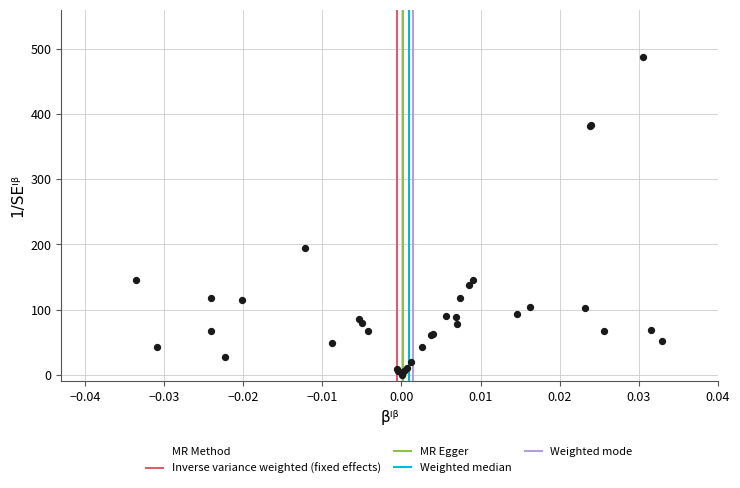

What Y value in the scatter plot is closest to 244?

194.0